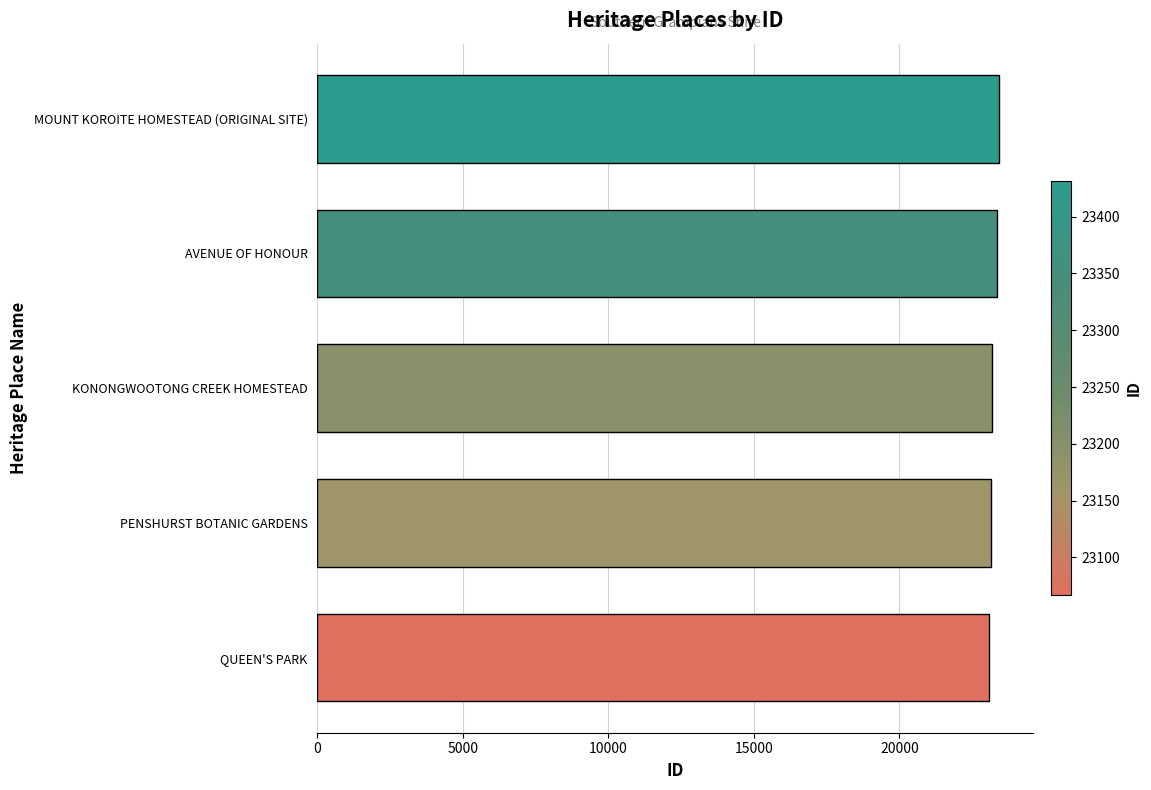

The value at KONONGWOOTONG CREEK HOMESTEAD is 23197. True or false?

True